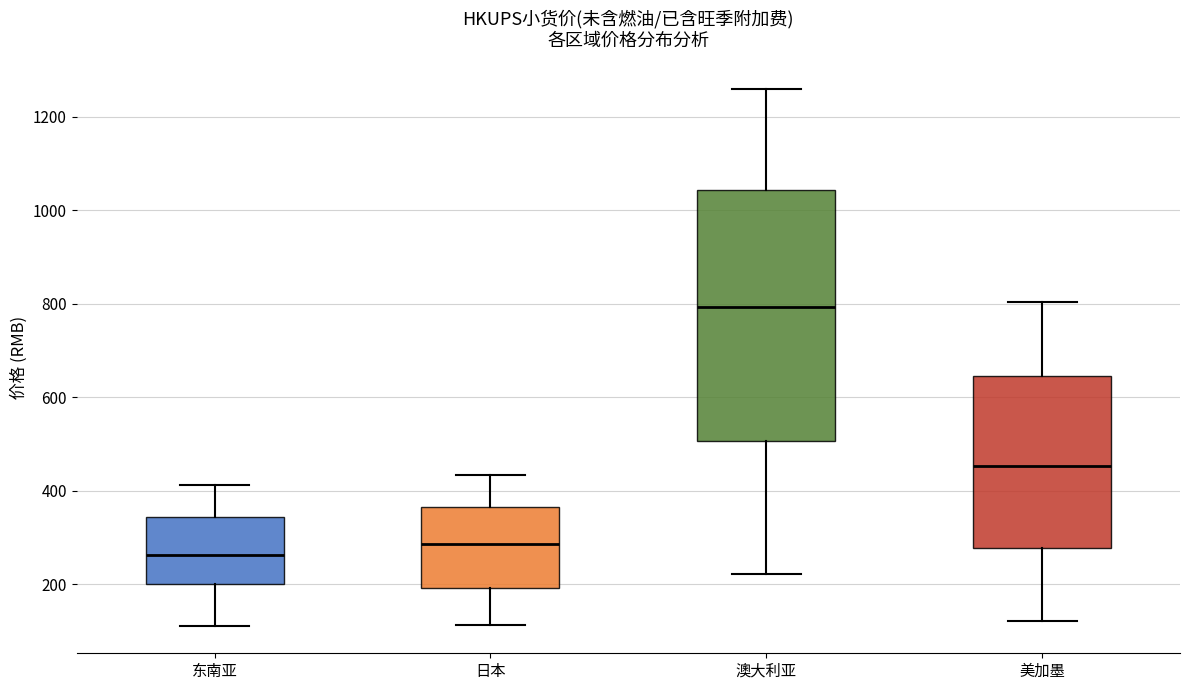

Reading left to right, transcribe this box plot: for each box, give where its median line is, the range the box spans, and where its two whiskers end, as read against the y-axis. The values are not printed on the chart, so give them approximately, as read against the axis.

东南亚: median 260, box 200 to 340, whiskers 120 to 420
日本: median 280, box 200 to 360, whiskers 120 to 440
澳大利亚: median 800, box 500 to 1040, whiskers 220 to 1260
美加墨: median 460, box 280 to 640, whiskers 120 to 800